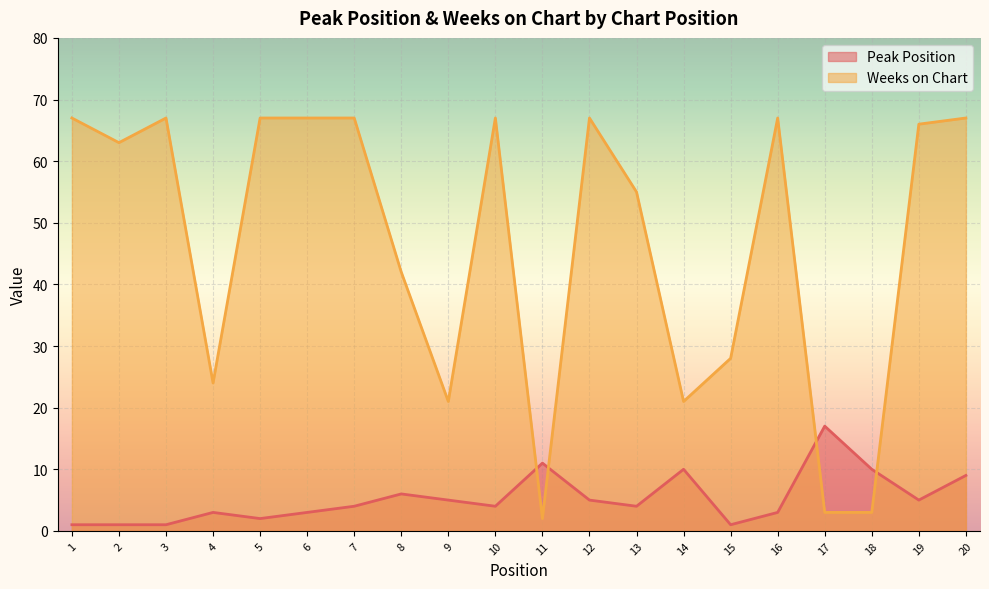

At how many categories does at least one series exceed 64?

10